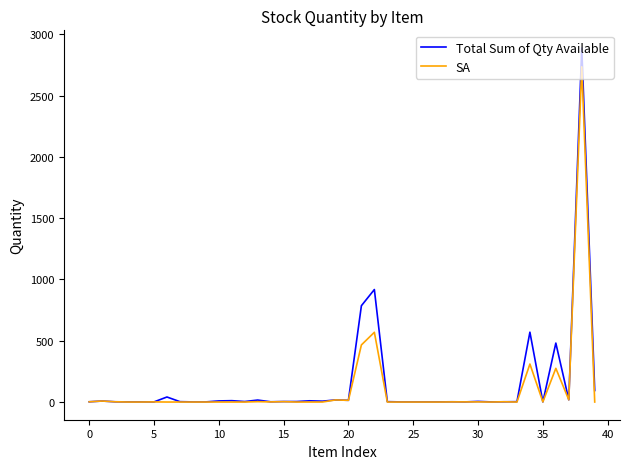

Which series has the widest spread of values?

Total Sum of Qty Available